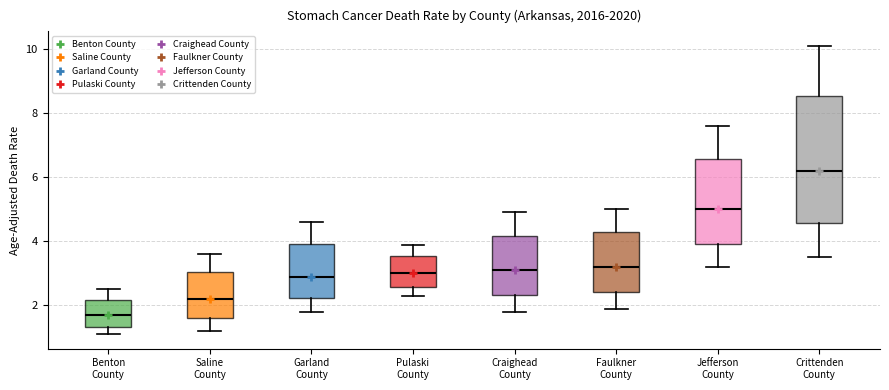

Where is the upper edge of the box for Pulaski County on the y-axis? The values are not printed on the chart, so give them approximately, as read against the axis.

3.6